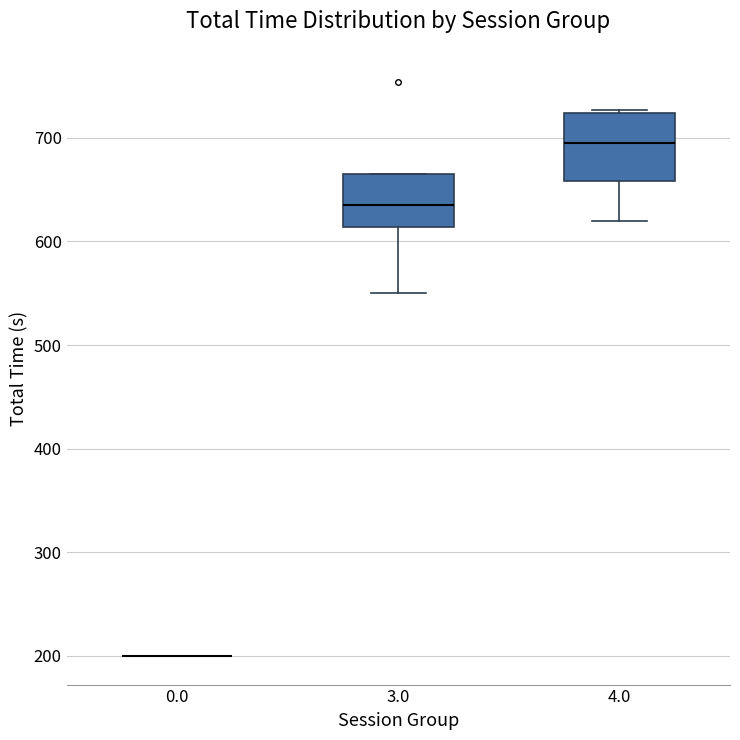

Reading left to right, transcribe this box plot: for each box, give where its median line is, the range the box spans, and where its two whiskers end, as read against the y-axis. The values are not printed on the chart, so give them approximately, as read against the axis.

0.0: box collapsed to a line at 200, whiskers 200 to 200
3.0: median 640, box 610 to 670, whiskers 550 to 670
4.0: median 700, box 660 to 720, whiskers 620 to 730